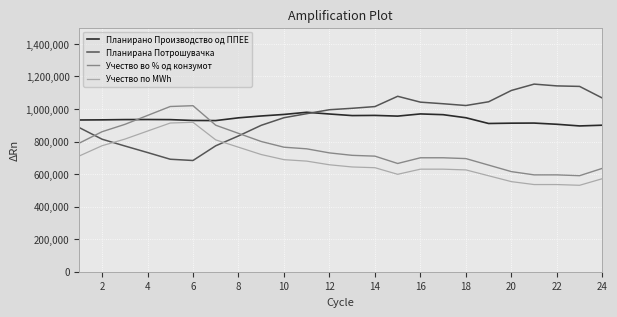

What is the minimum value shown in the chart?

531000.0